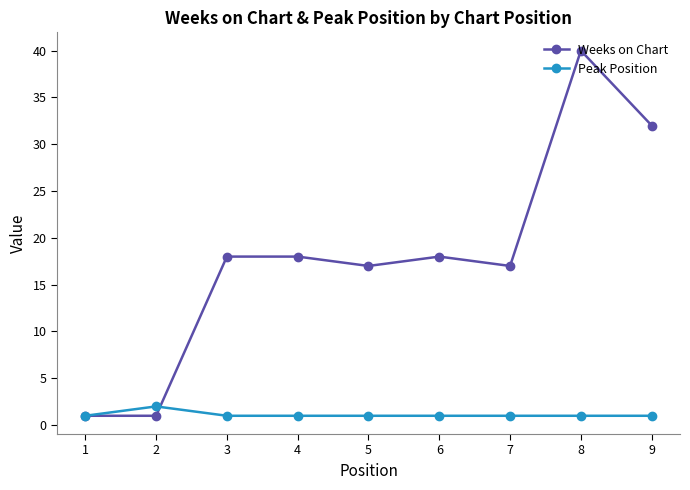

At which category is the sum across all series the highest?

8